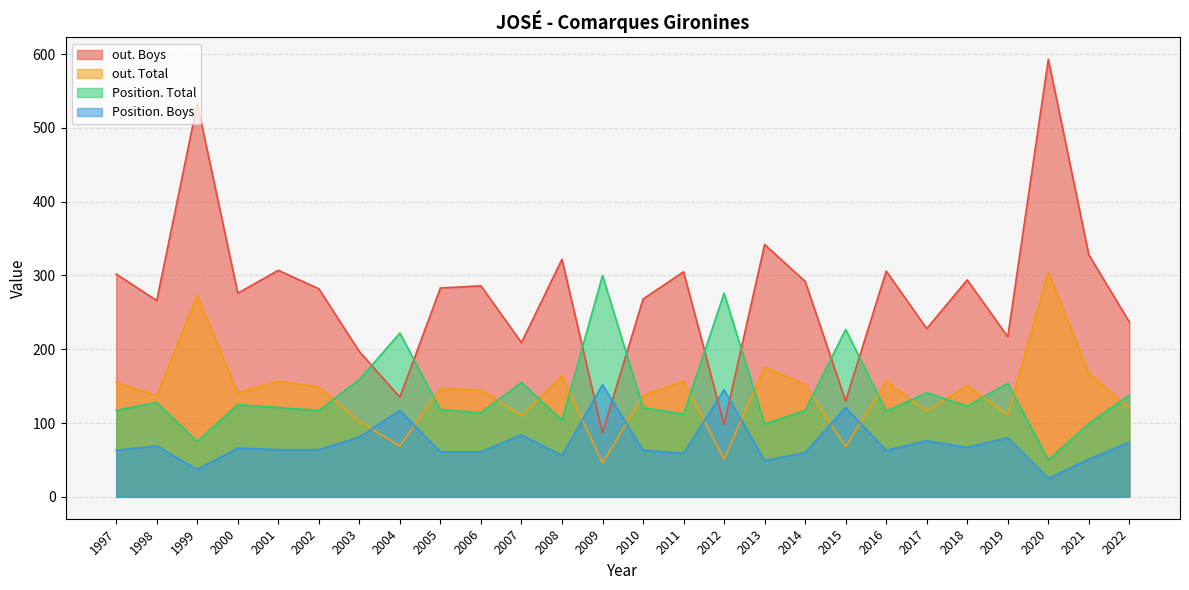

At 2018, list the series in order from largest to smallest.

out. Boys, out. Total, Position. Total, Position. Boys